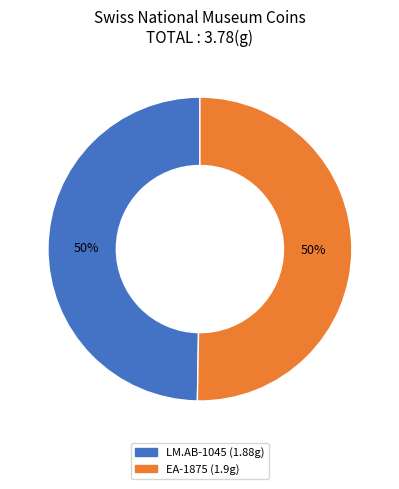

The EA-1875 slice represents 50% of the pie. True or false?

True